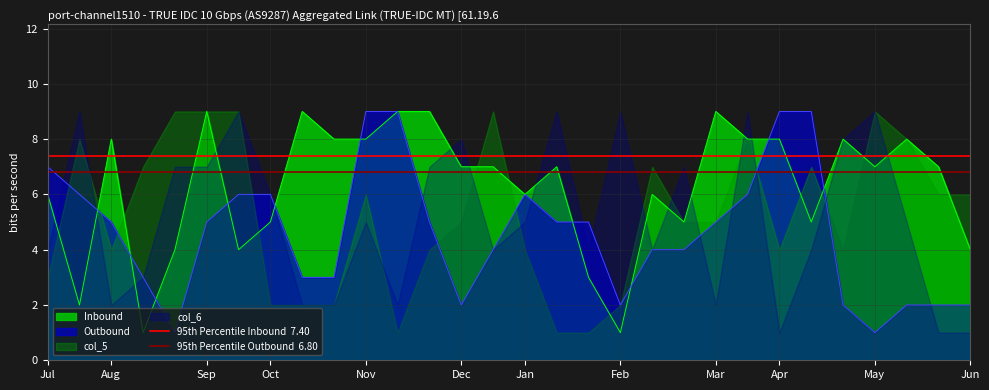

Is the value of 95th Percentile Inbound  7.40 at Jul greater than the value of 95th Percentile Outbound  6.80 at Jul?

Yes